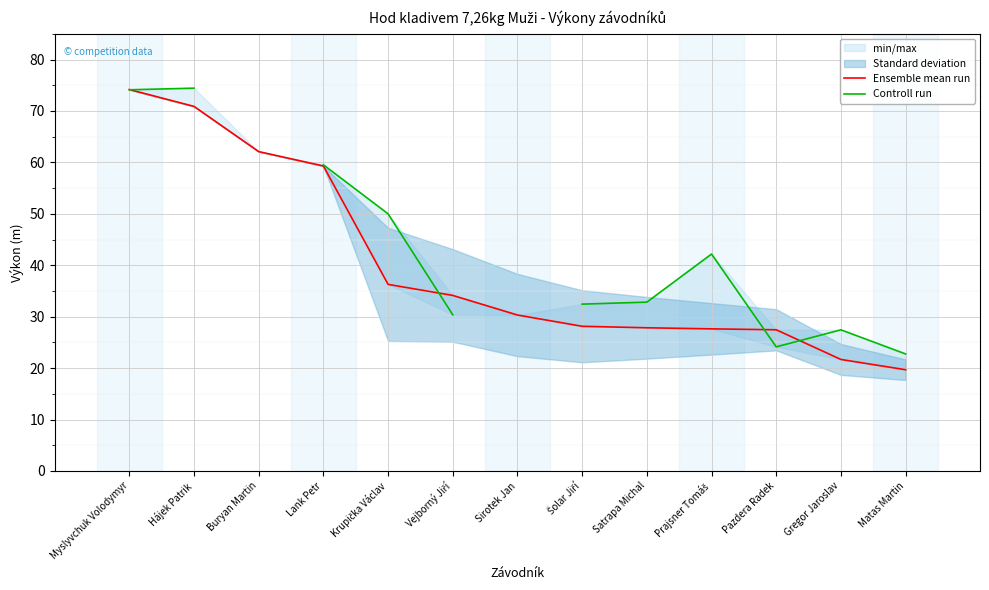

How many lines are shown in the chart?

2